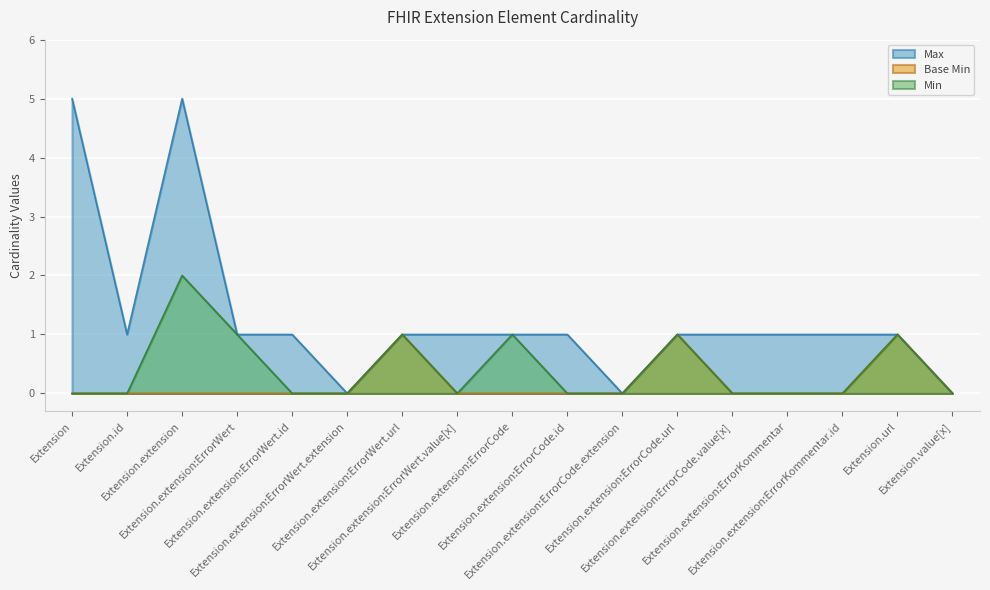

Which series has the largest range (max minus min)?

Max